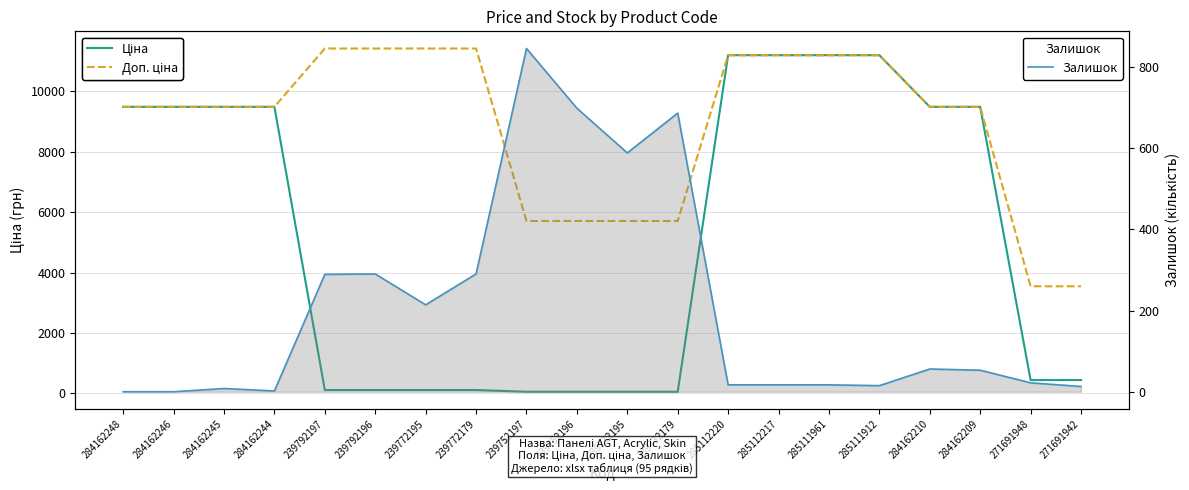

Which series has the largest total across all categories?

Доп. ціна